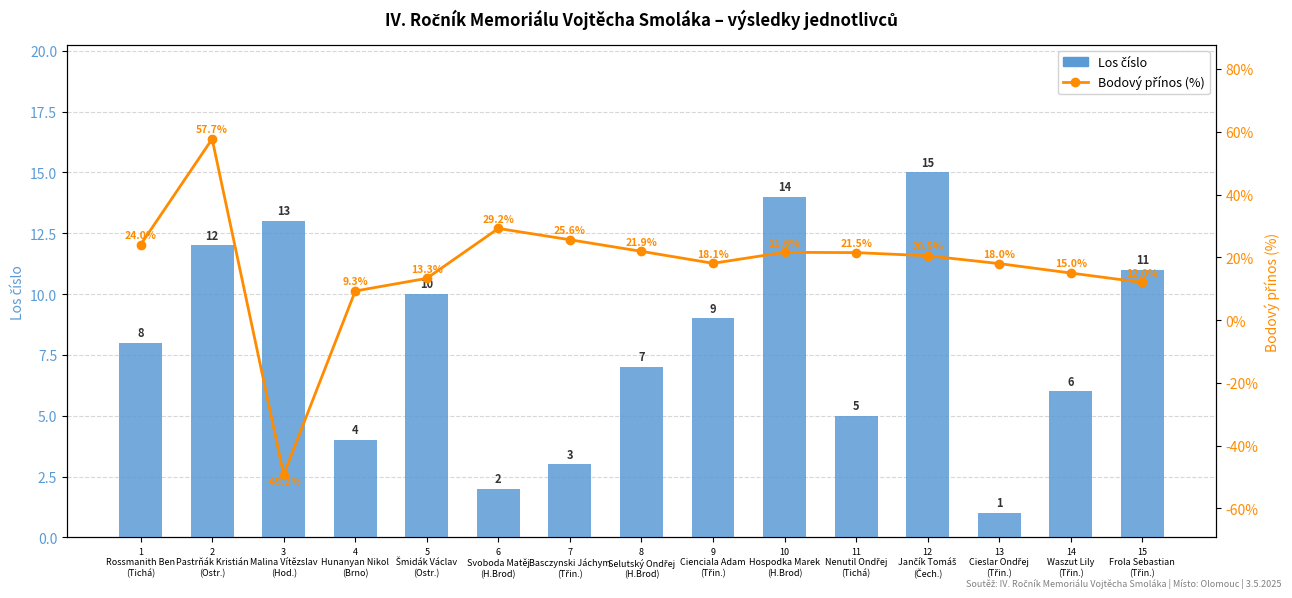

List the labels in order of Los číslo value, largest first.

12
Jančík Tomáš
(Čech.), 10
Hospodka Marek
(H.Brod), 3
Malina Vítězslav
(Hod.), 2
Pastrňák Kristián
(Ostr.), 15
Frola Sebastian
(Třin.), 5
Šmidák Václav
(Ostr.), 9
Cienciala Adam
(Třin.), 1
Rossmanith Ben
(Tichá), 8
Selutský Ondřej
(H.Brod), 14
Waszut Lily
(Třin.), 11
Nenutil Ondřej
(Tichá), 4
Hunanyan Nikol
(Brno), 7
Basczynski Jáchym
(Třin.), 6
Svoboda Matěj
(H.Brod), 13
Cieslar Ondřej
(Třin.)